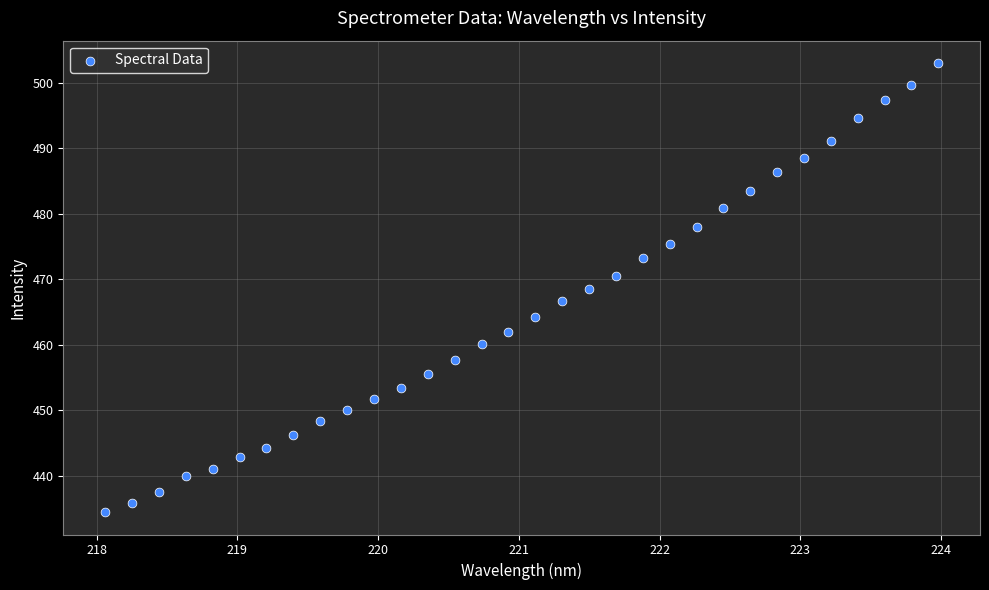

What is the range of X values (max minus min)?

5.9